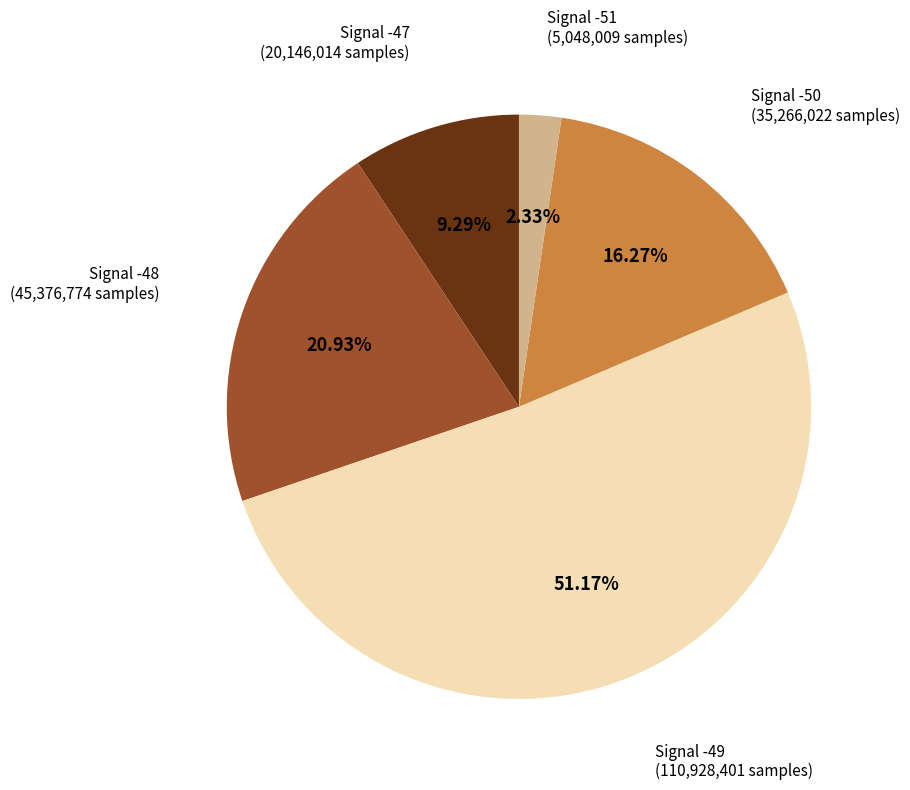

What percentage is NOT represented by Signal -51?

97.7%